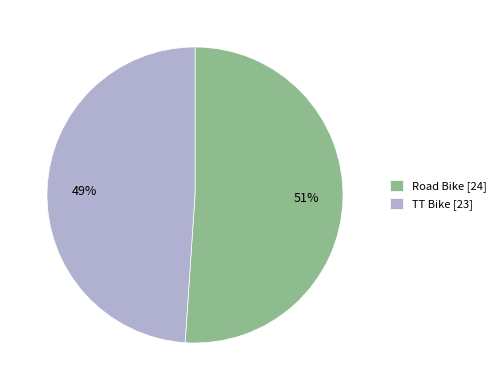

To the nearest percent, what is the average slice percentage?

50%